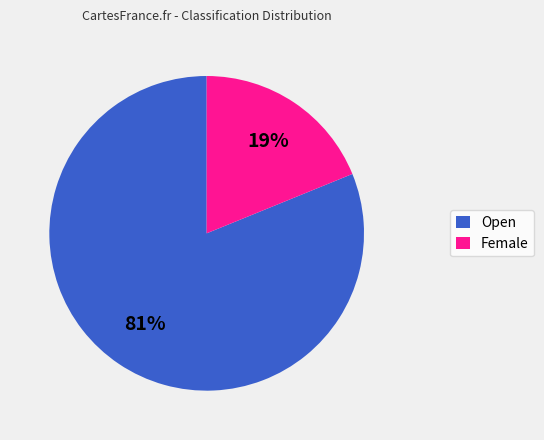

Which category accounts for the majority?

Open